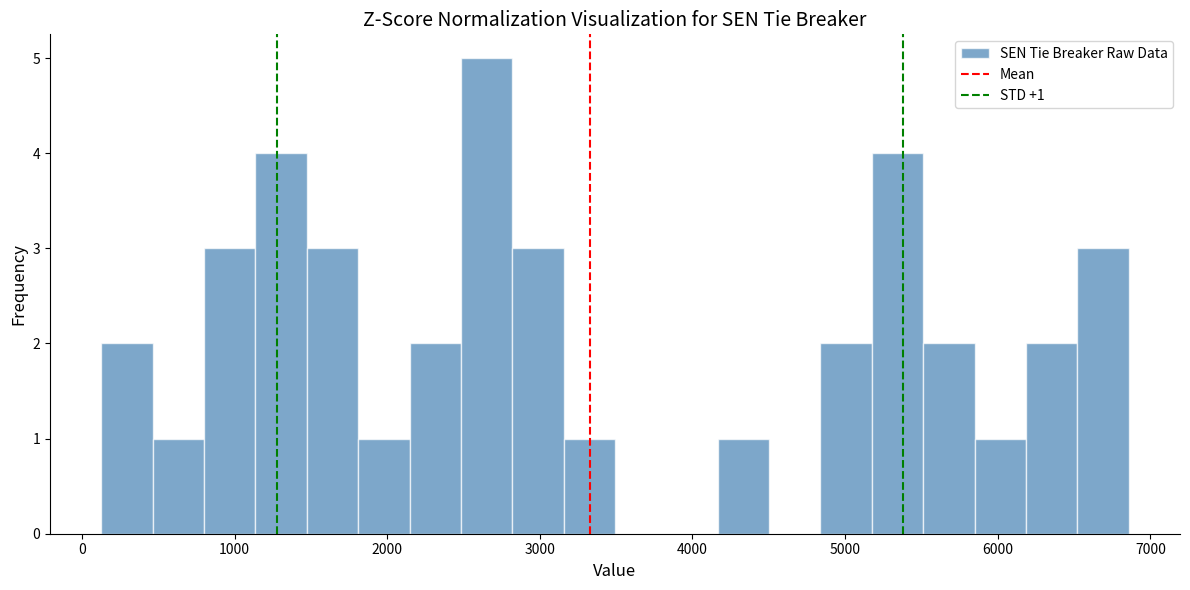

Around what value on the x-axis is the tallest bar? Give the approximate position of its centre, as read against the axis.

2700